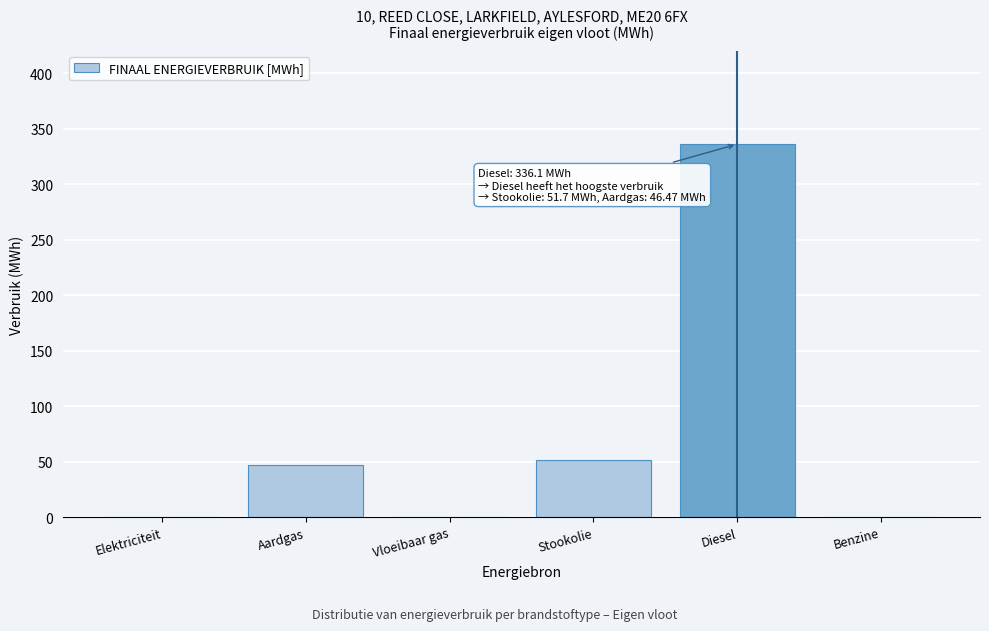

Reading left to right, transcribe all the data shown in this chart.

Elektriciteit=0.0	Aardgas=46.5	Vloeibaar gas=0.0	Stookolie=51.7	Diesel=336.1	Benzine=0.0